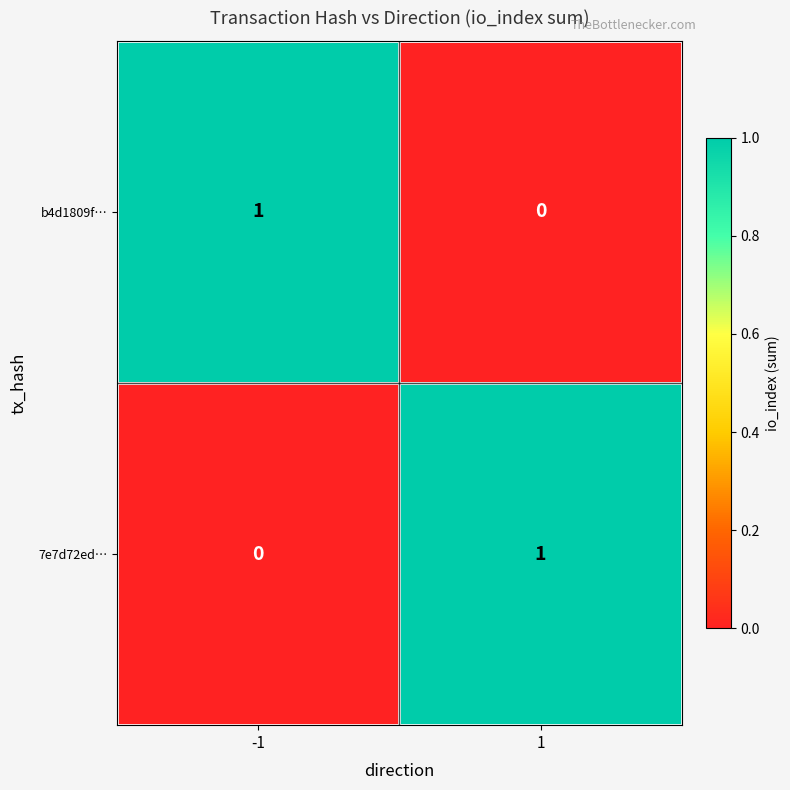

What is the difference between the highest and lowest values at -1?

1